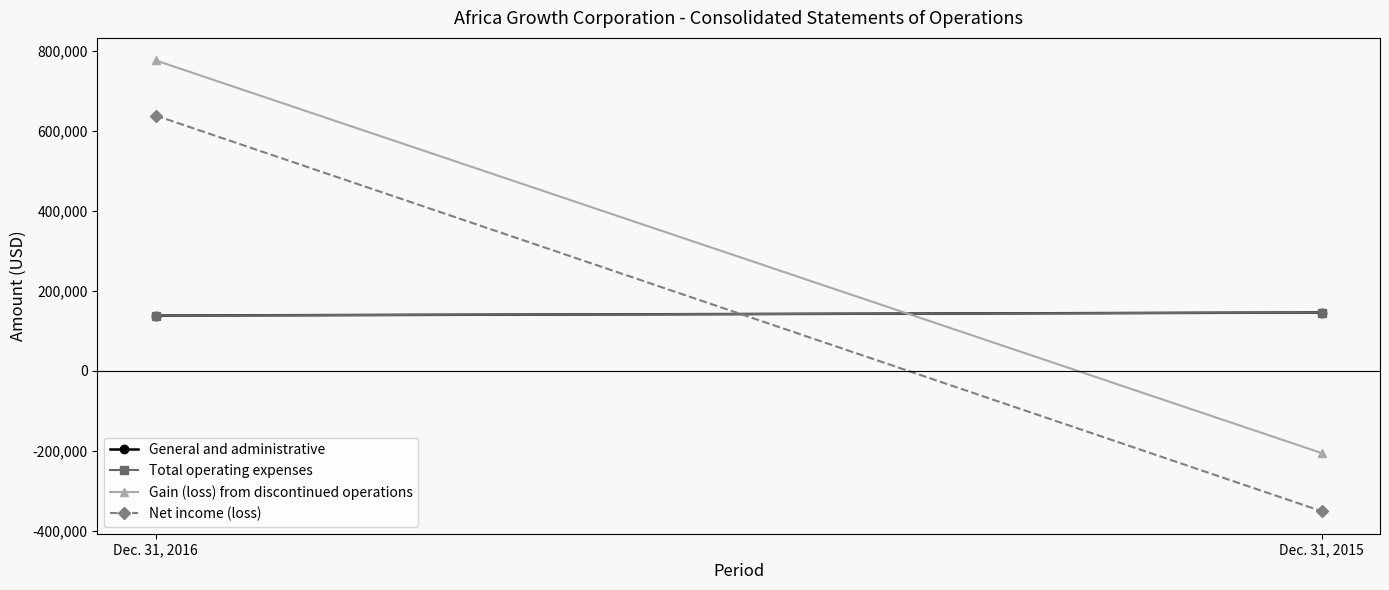

How many lines are shown in the chart?

4